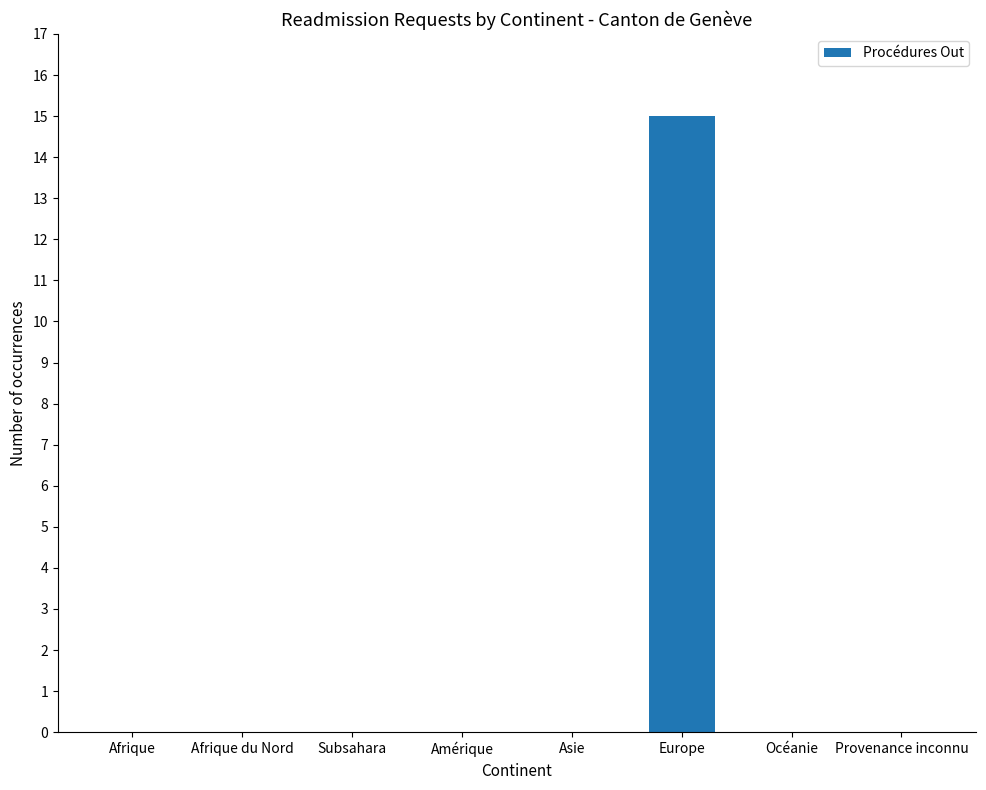

What is the greatest value displayed?

15